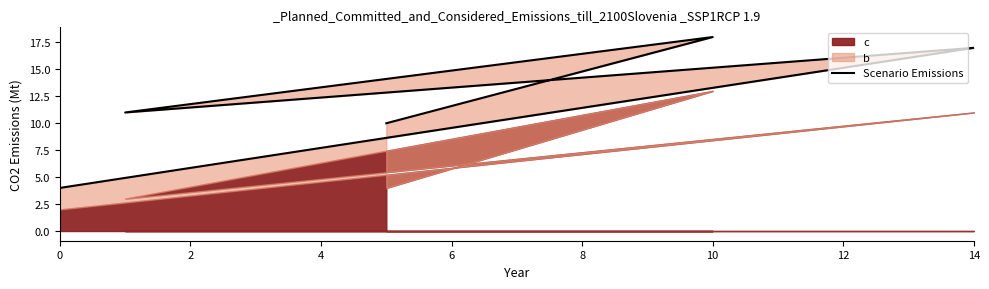

Rank the categories by value from highest to lowest.

6, 2, 4, 8, 0